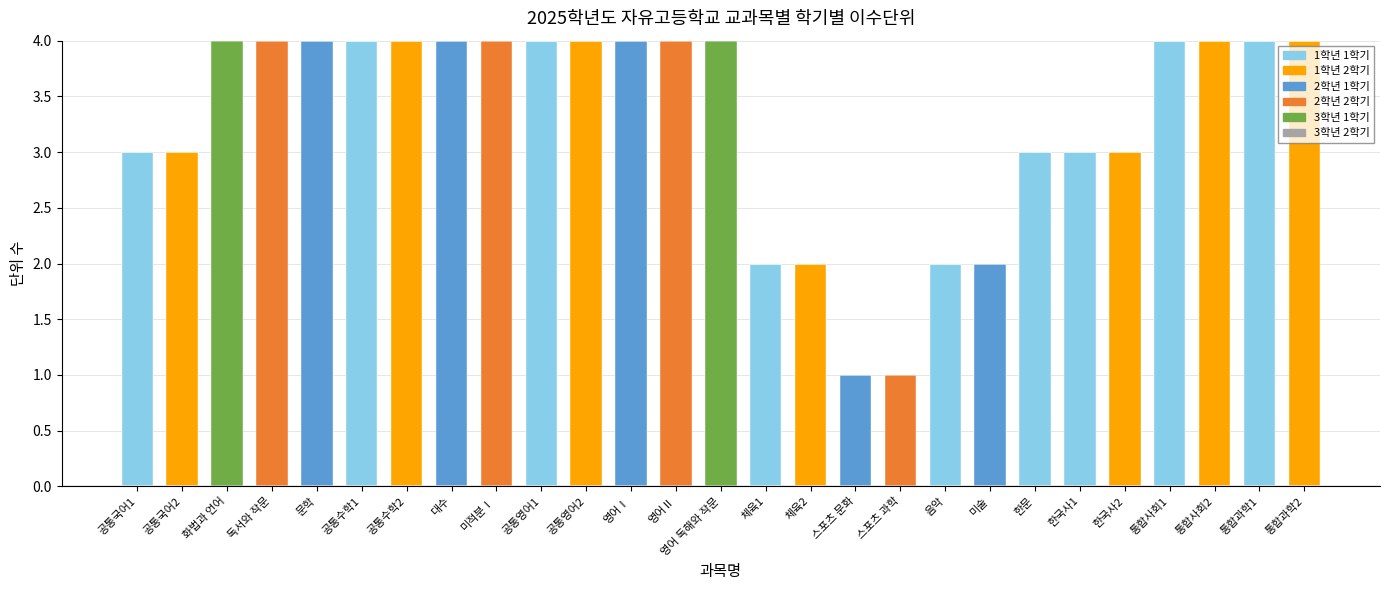

The 1학년 1학기 series shows 0 at 미적분Ⅰ. True or false?

True